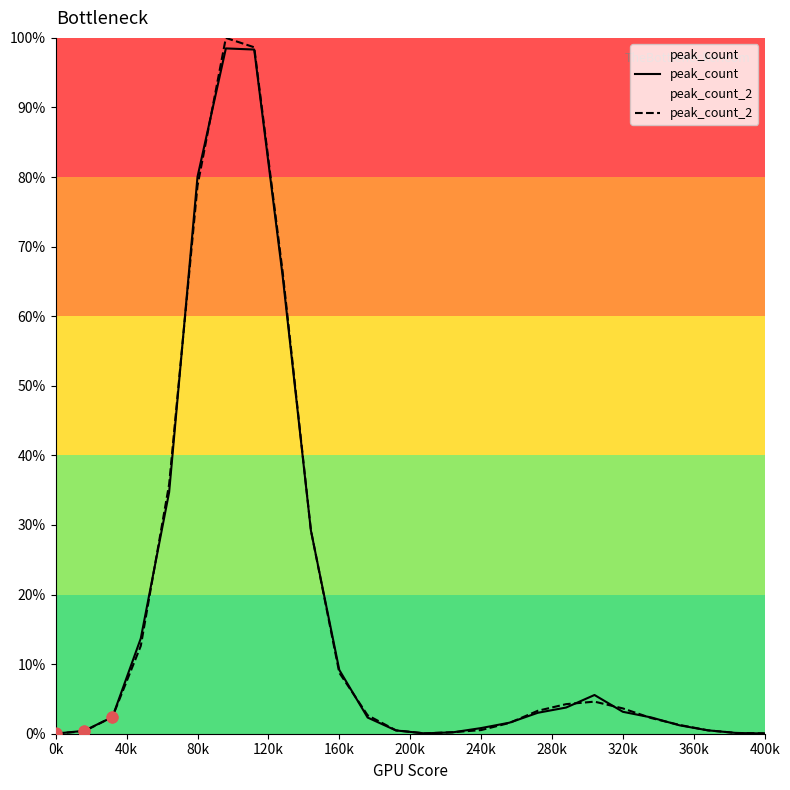

Which series has the largest total across all categories?

peak_count_2